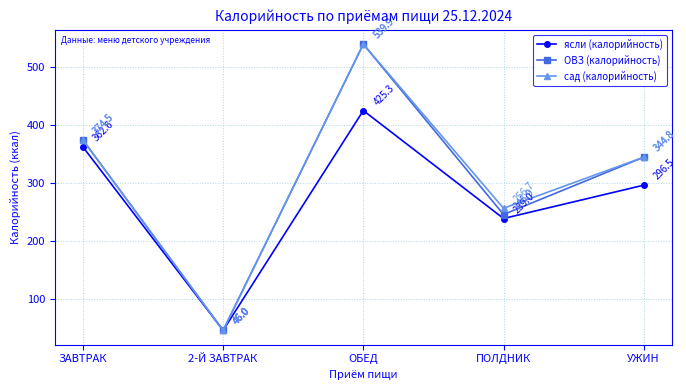

Reading left to right, extract all data points from this chart.

ясли (калорийность): 362.6	46.0	425.3	239.0	296.5
ОВЗ (калорийность): 374.5	46.0	539.9	245.9	344.8
сад (калорийность): 374.5	46.0	539.9	256.7	344.8